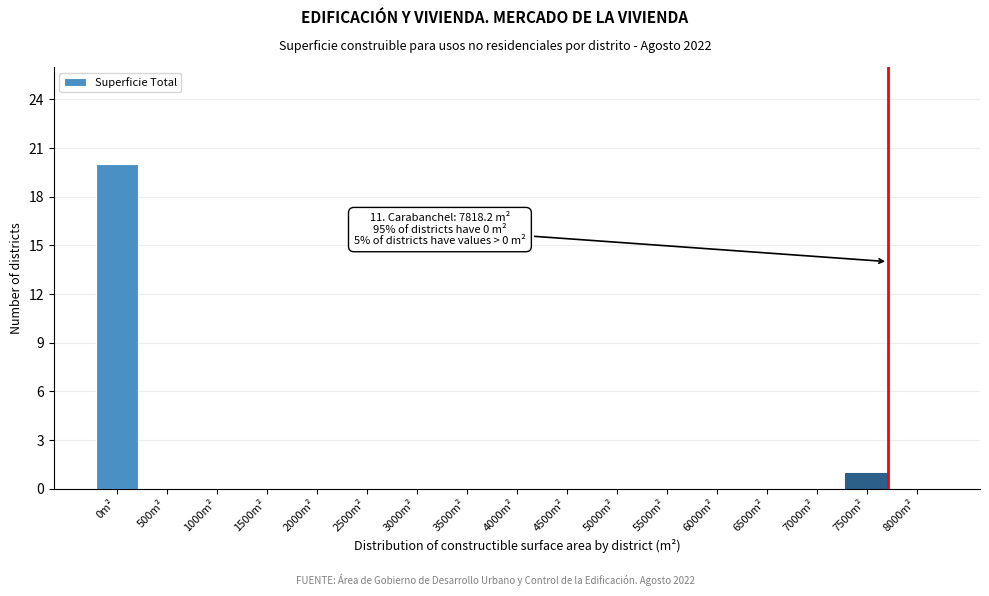

Is it true that the value at 2500m² is 11?

False